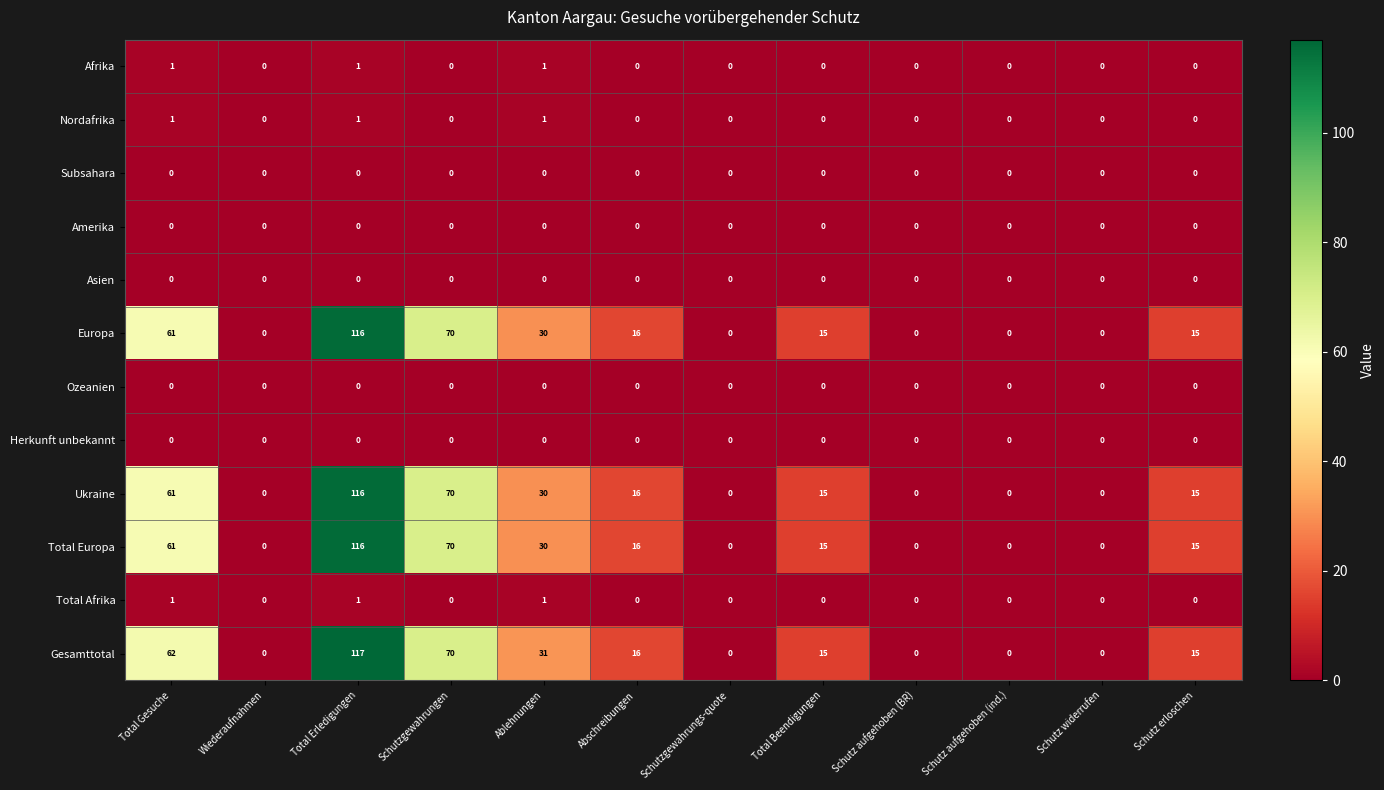

Is it true that Total Europa equals 6 at Abschreibungen?

False